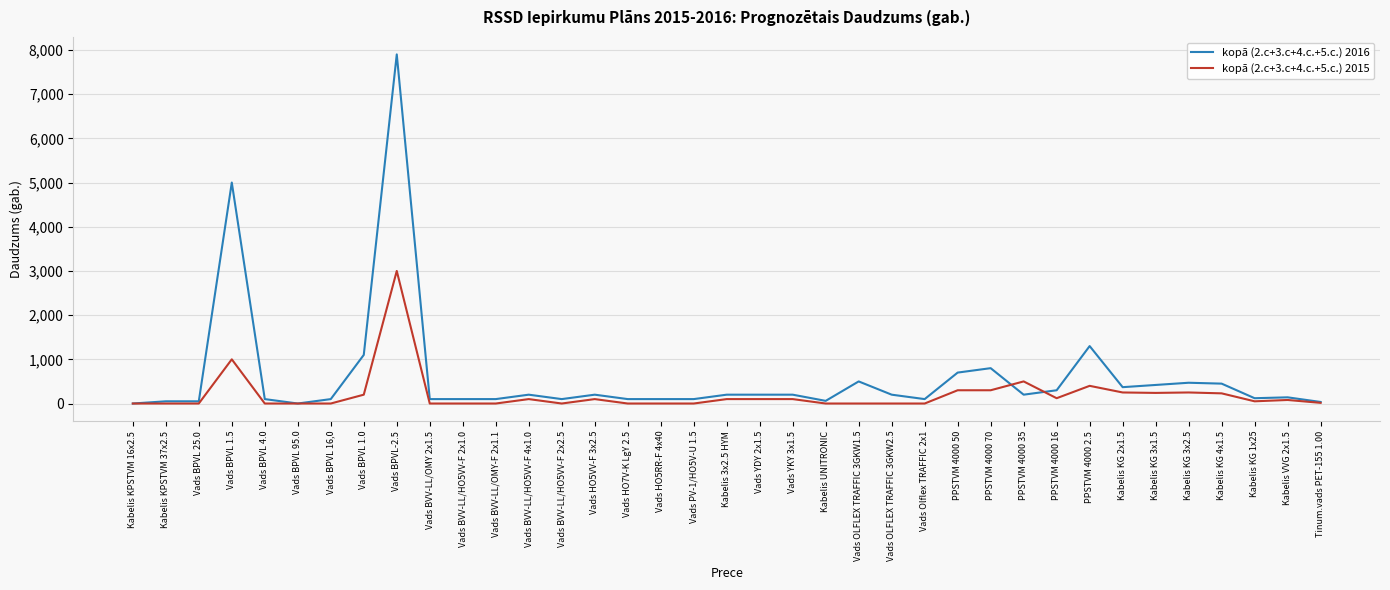

What is the greatest value displayed?

7900